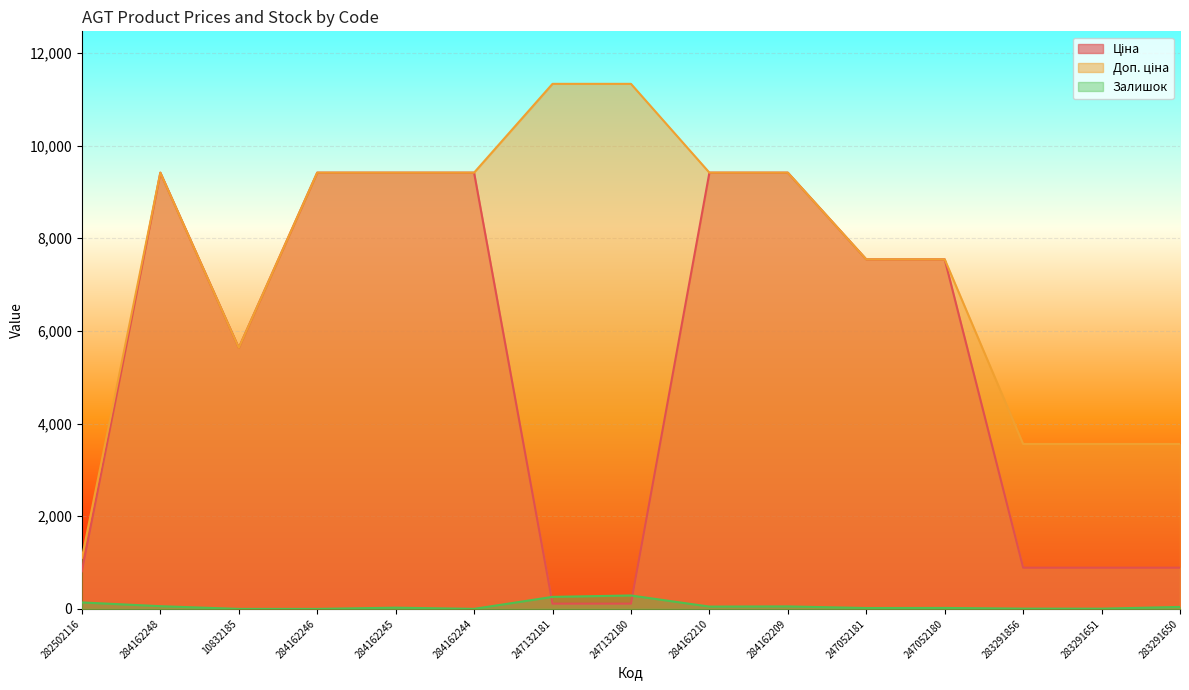

Rank the categories by Ціна value from lowest to highest.

247132181, 247132180, 282502116, 283291856, 283291651, 283291650, 10832185, 247052181, 247052180, 284162248, 284162246, 284162245, 284162244, 284162210, 284162209